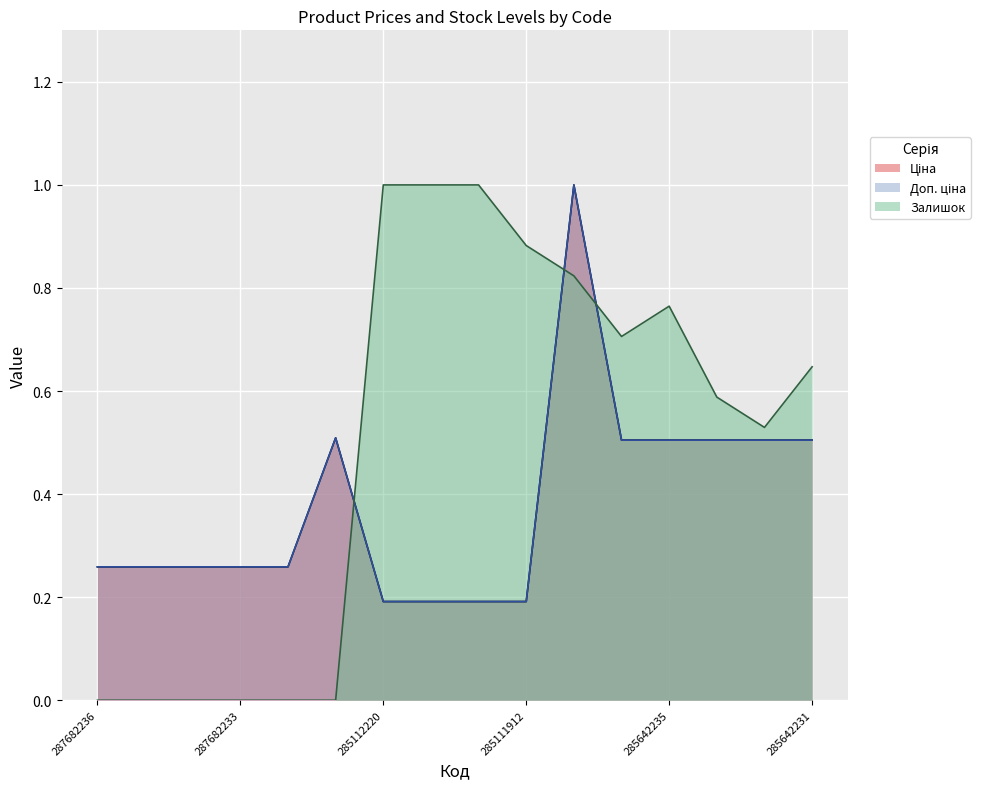

What are all the series names shown in the legend?

Ціна, Доп. ціна, Залишок